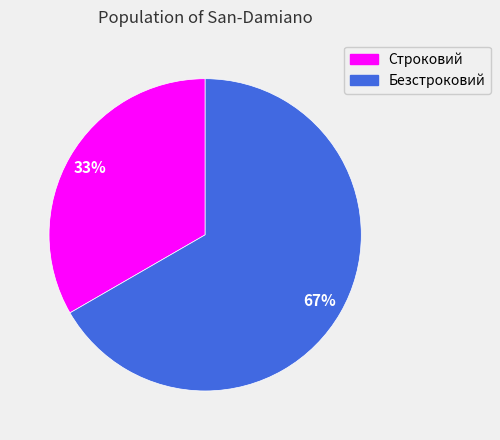

Which has a higher value, Безстроковий or Строковий?

Безстроковий